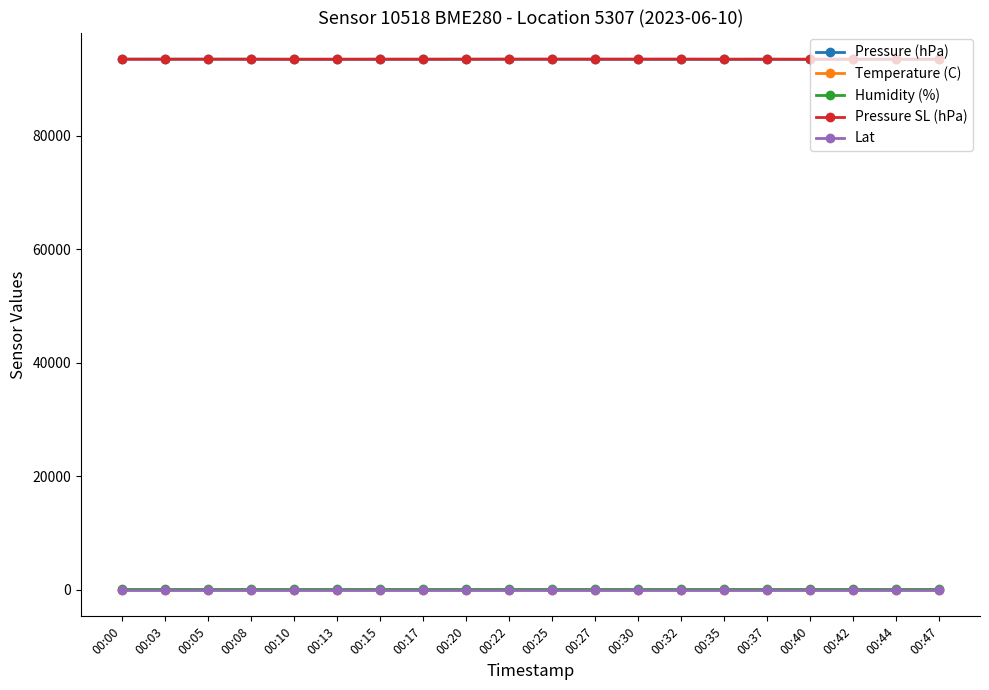

What is the total value across all series at 00:22?

187128.8